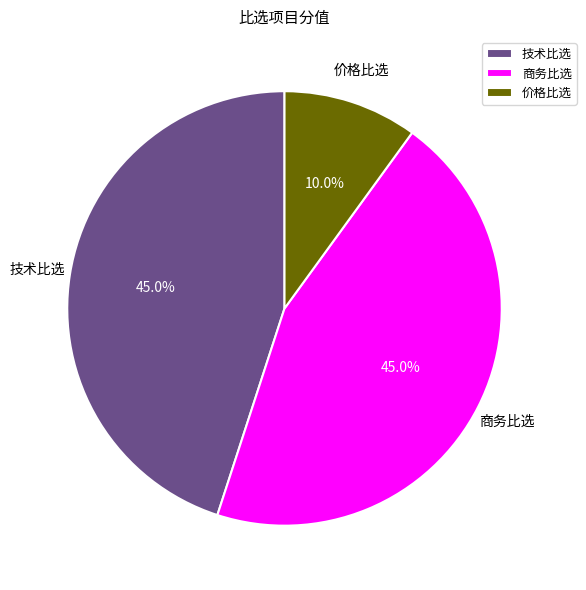

Is there any slice that represents more than half of the pie?

No